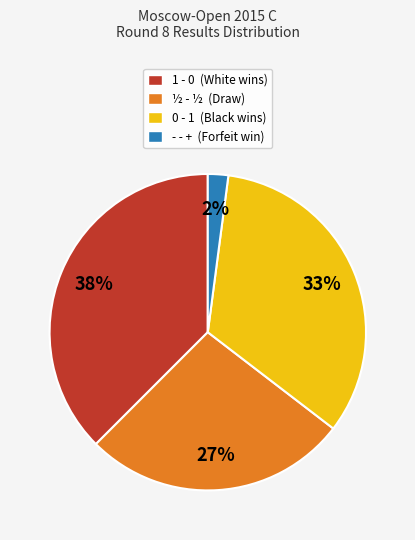

Rank the categories by value from highest to lowest.

1 - 0, 0 - 1, ½ - ½, - - +